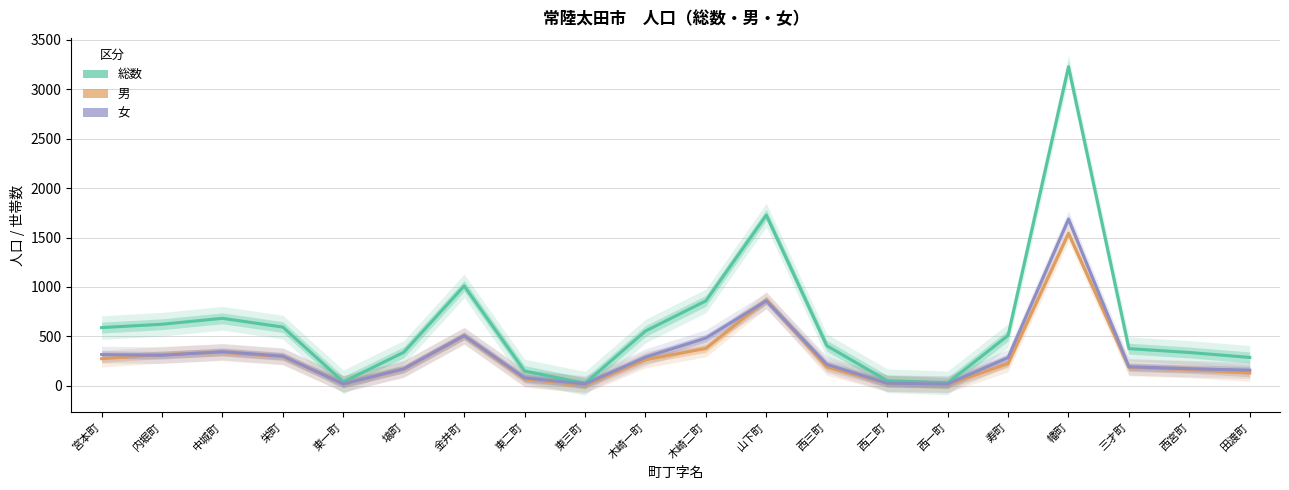

True or false: 女 has more than 0 interior local peaks.

True